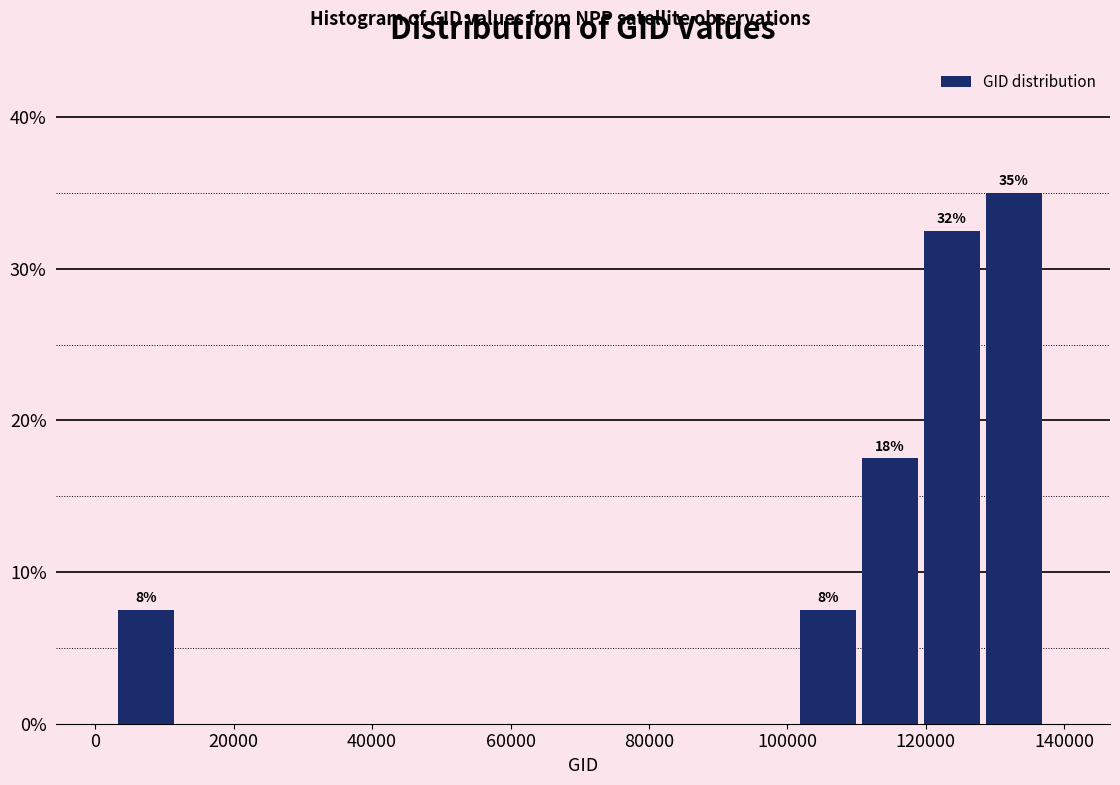

Which range on the x-axis has the tallest bar?

128000 to 138000